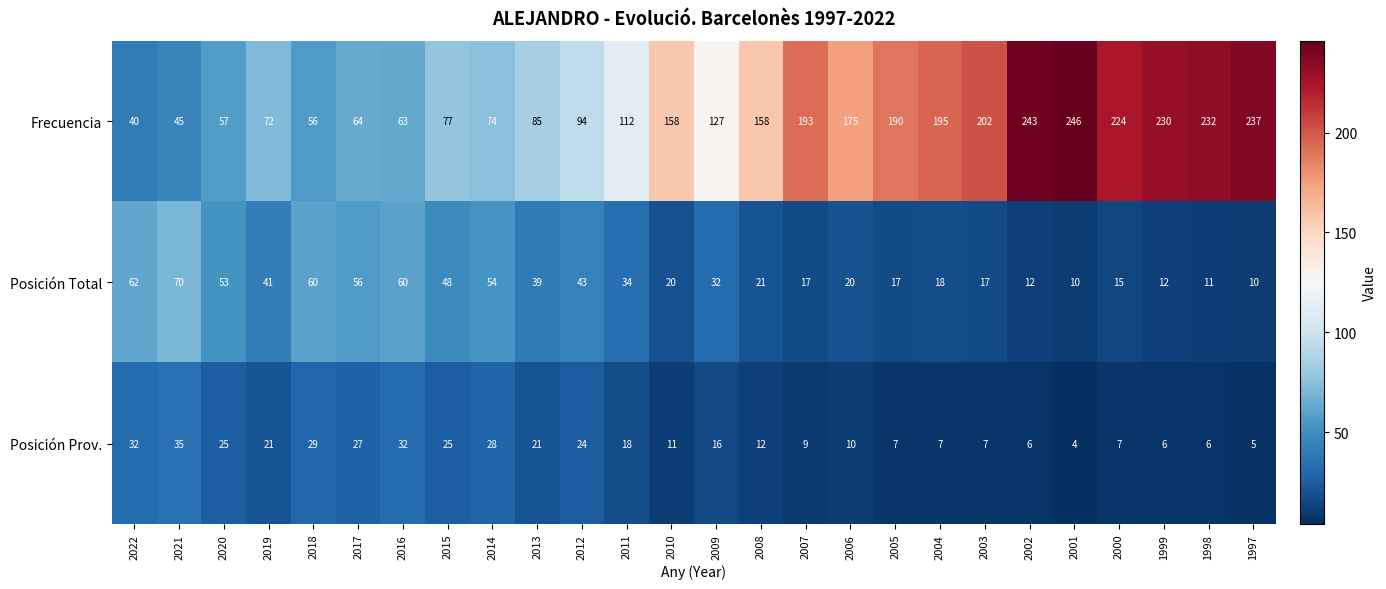

At which label is Posición Prov. closest to 19?

2011